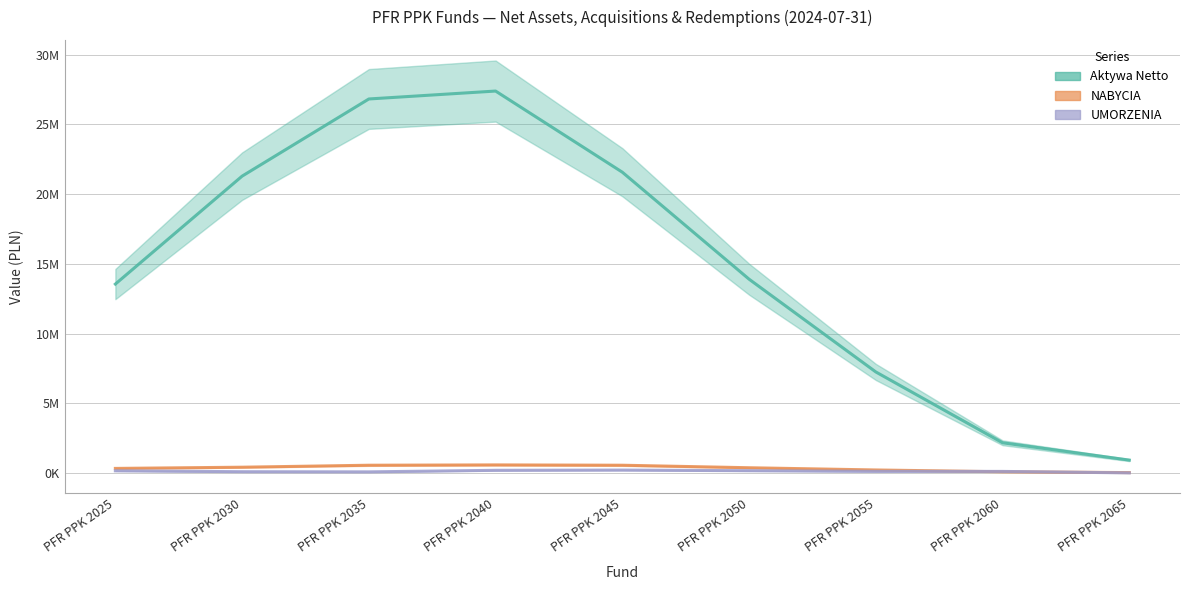

What is the lowest value of the NABYCIA series?

22708.7